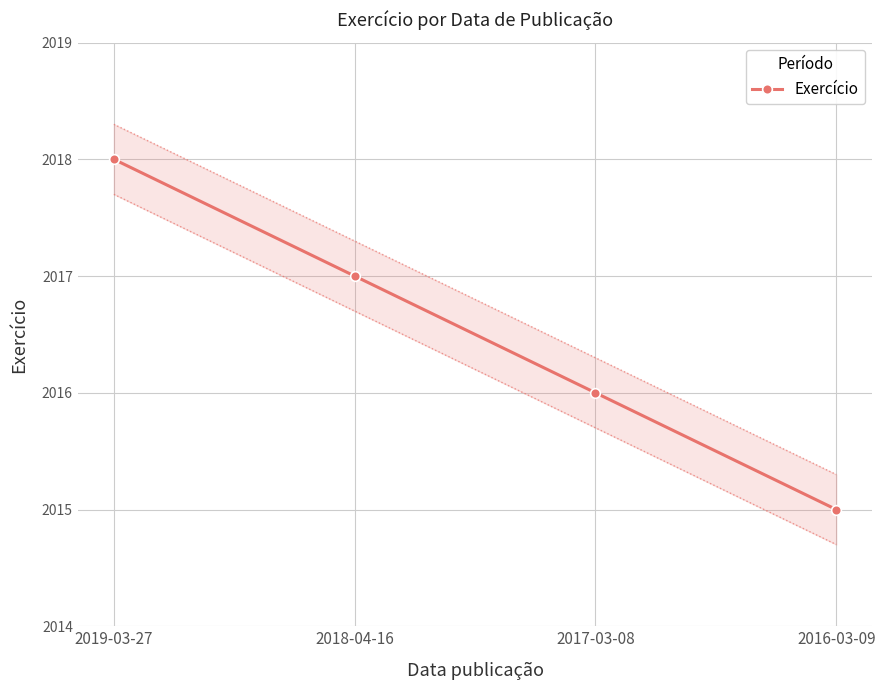

How many values are between 2016 and 2018?

3